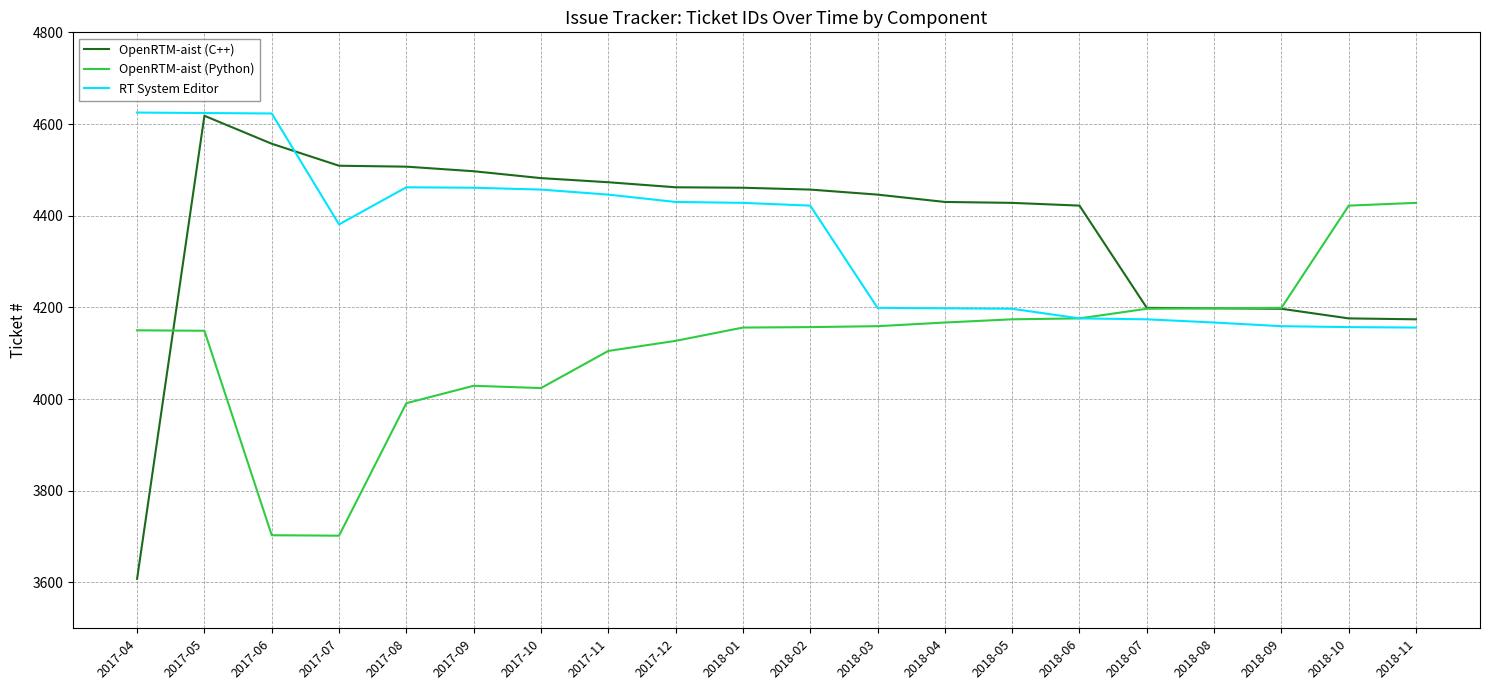

What are all the series names shown in the legend?

OpenRTM-aist (C++), OpenRTM-aist (Python), RT System Editor